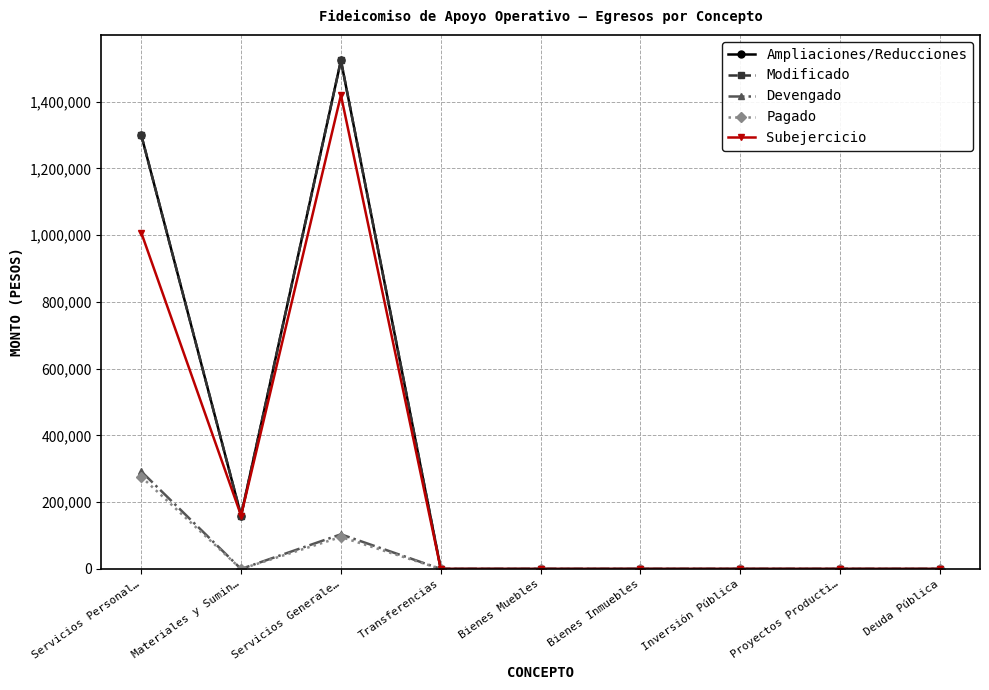

Between Bienes Muebles and Deuda Pública, which series saw the biggest shift?

Ampliaciones/Reducciones